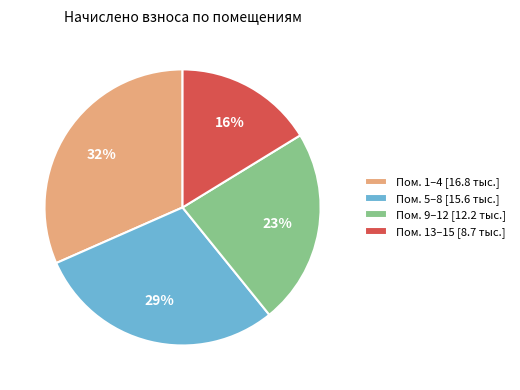

How many slices are in this pie chart?

4